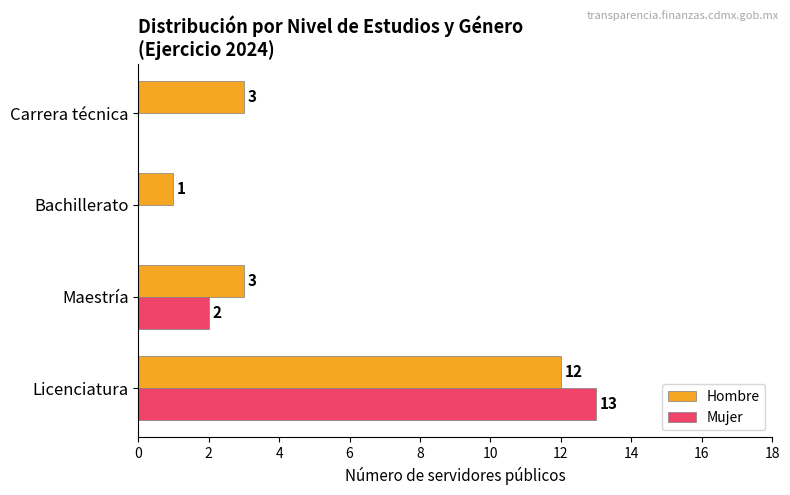

Which series has the largest total across all categories?

Hombre